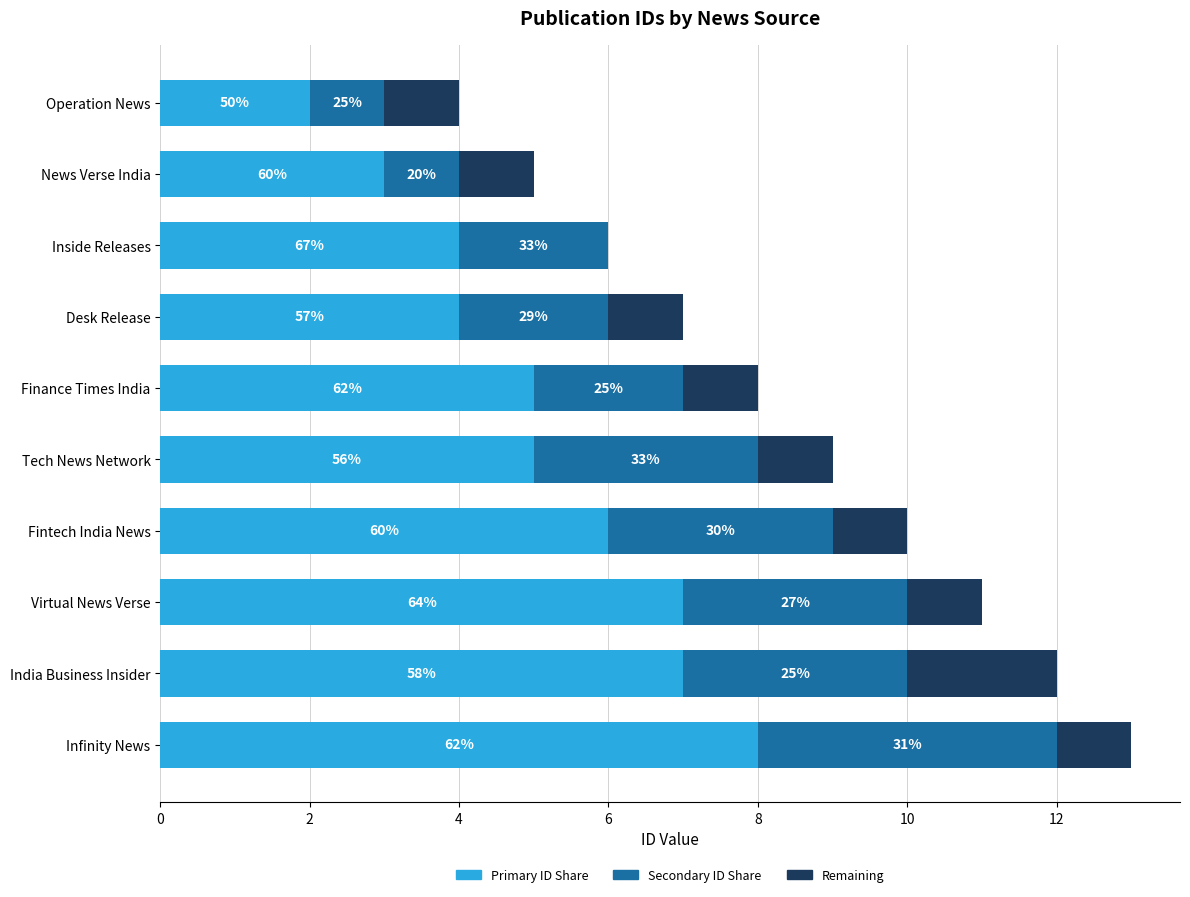

What are all the series names shown in the legend?

Primary ID Share, Secondary ID Share, Remaining